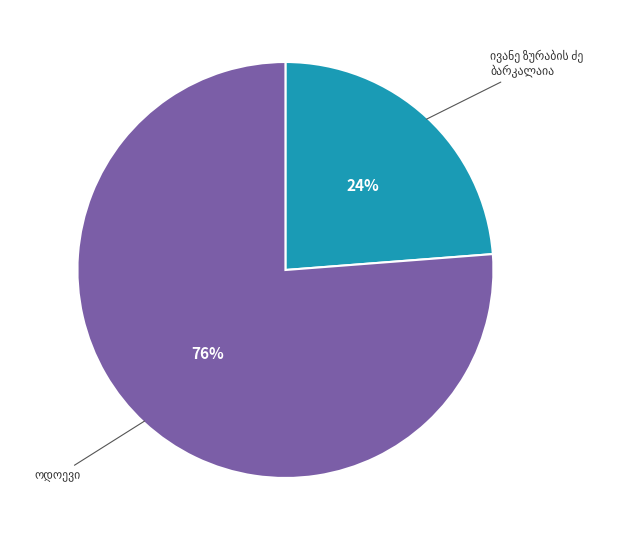

To the nearest percent, what is the average slice percentage?

50%